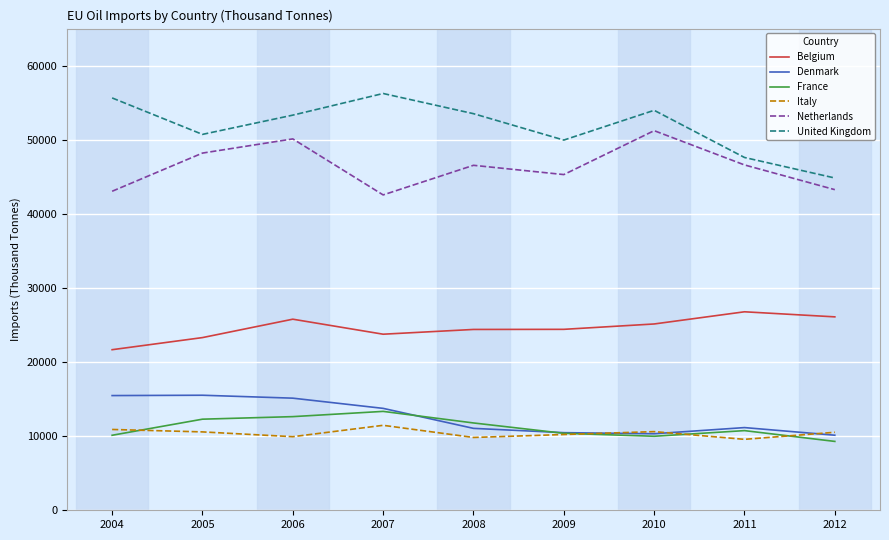

Which series changed the most between 2007 and 2012?

United Kingdom